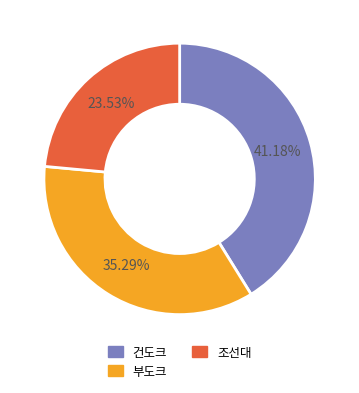

What portion of the pie excludes 조선대?

76.5%